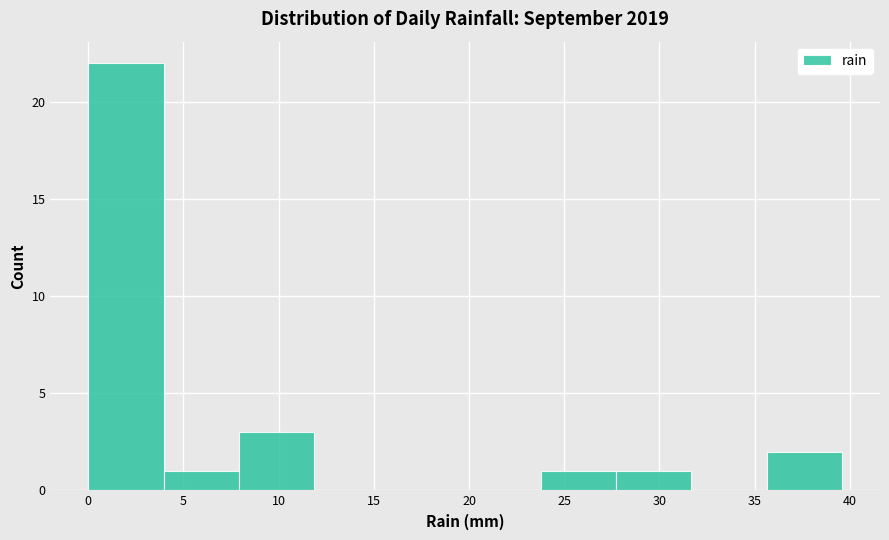

What is the height of the bar covering 8.0 to 12.0 on the x-axis? Neither the bar edges nor the heights are printed on the chart, so give them approximately, as read against the axes.

3